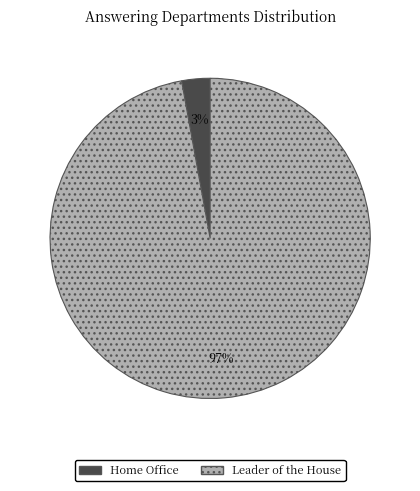

Is Home Office the majority of the pie?

No